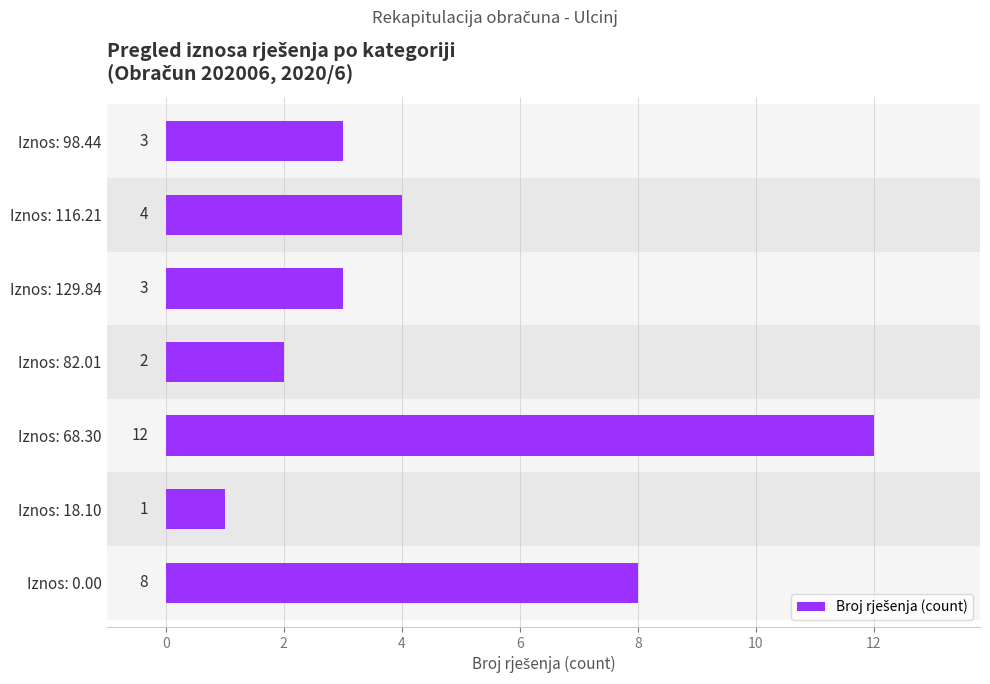

What is the greatest value displayed?

12